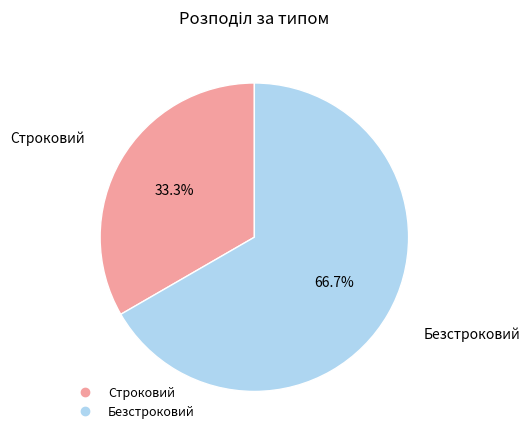

Does Строковий account for over 50% of the chart?

No